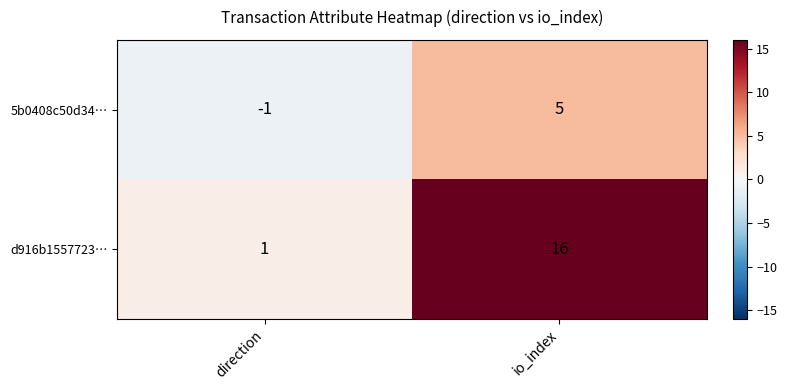

How many categories are shown in the chart?

2